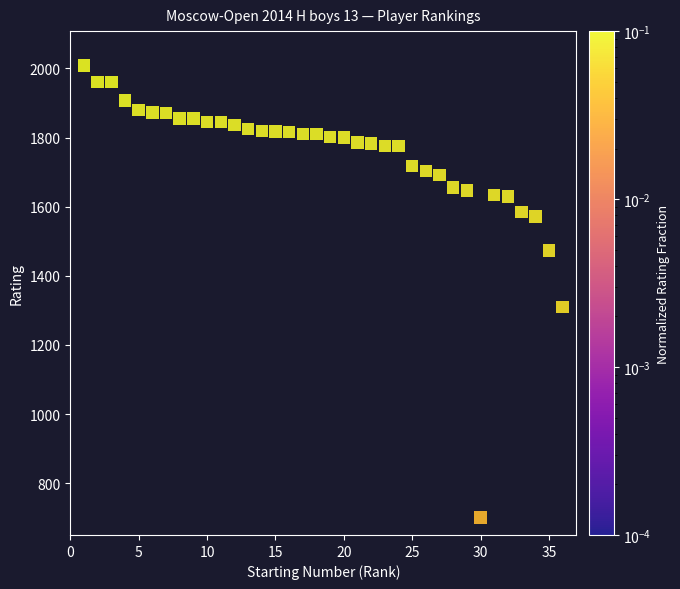

What is the range of X values (max minus min)?

35